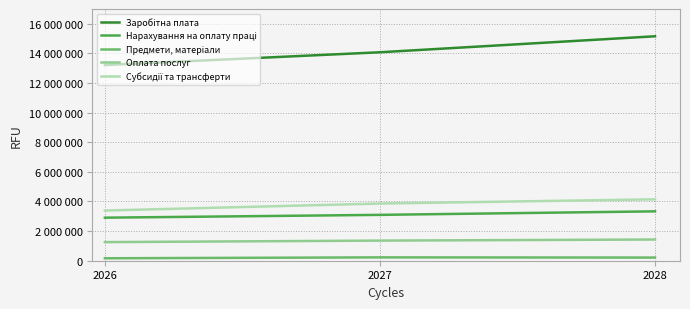

Is this an area chart (filled region under the line)?

No